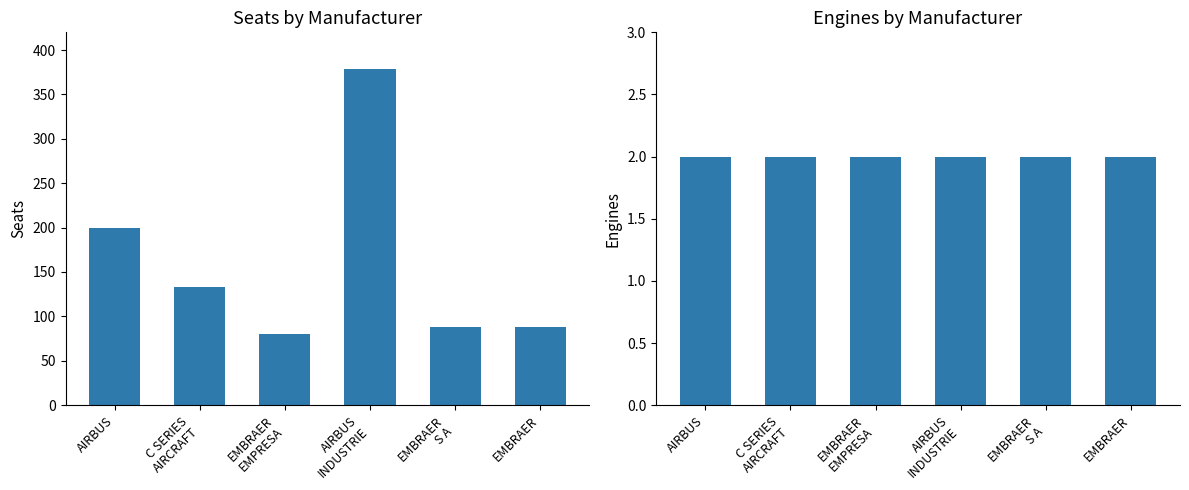

What is the label of the 6th bar from the right?

AIRBUS